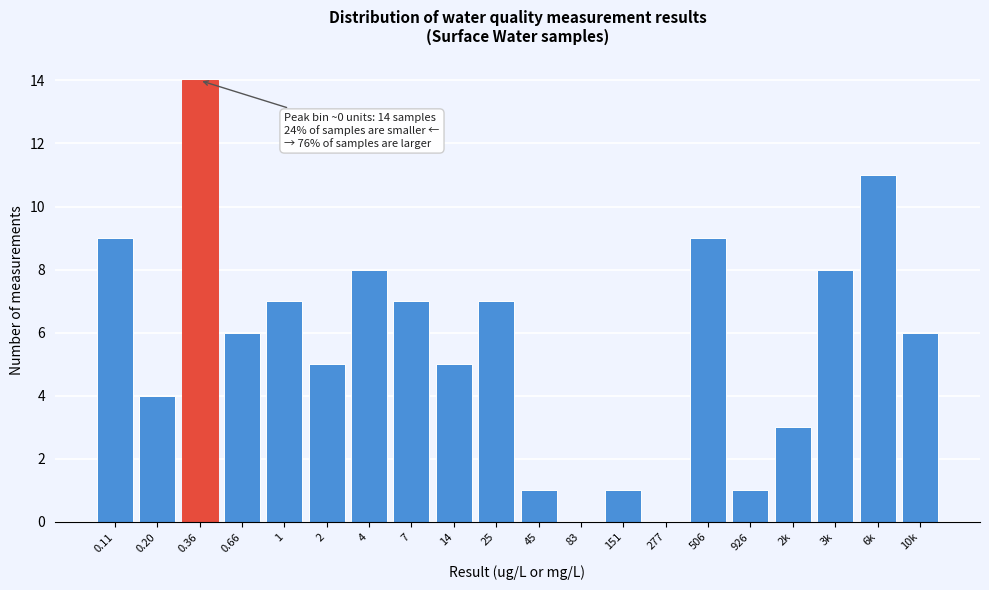

Reading left to right, what are all the values shown in this chart?

0.11=9	0.20=4	0.36=14	0.66=6	1=7	2=5	4=8	7=7	14=5	25=7	45=1	83=0	151=1	277=0	506=9	926=1	2k=3	3k=8	6k=11	10k=6